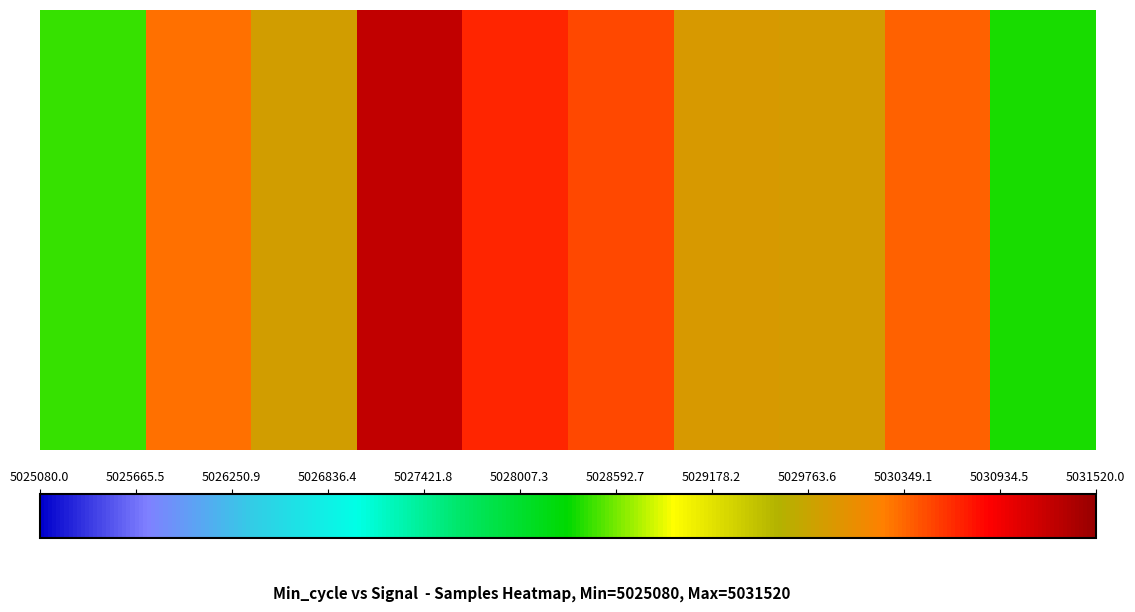

Read the value at 5028592.7, to the nearest 10.

5029900